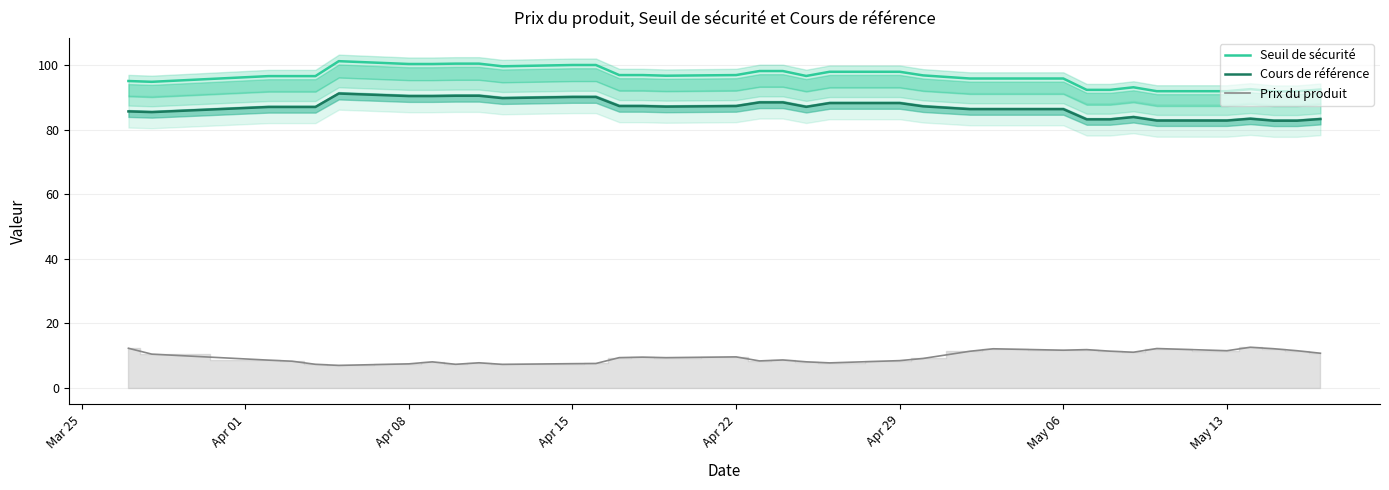

True or false: Seuil de sécurité and Prix du produit cross at least once.

False